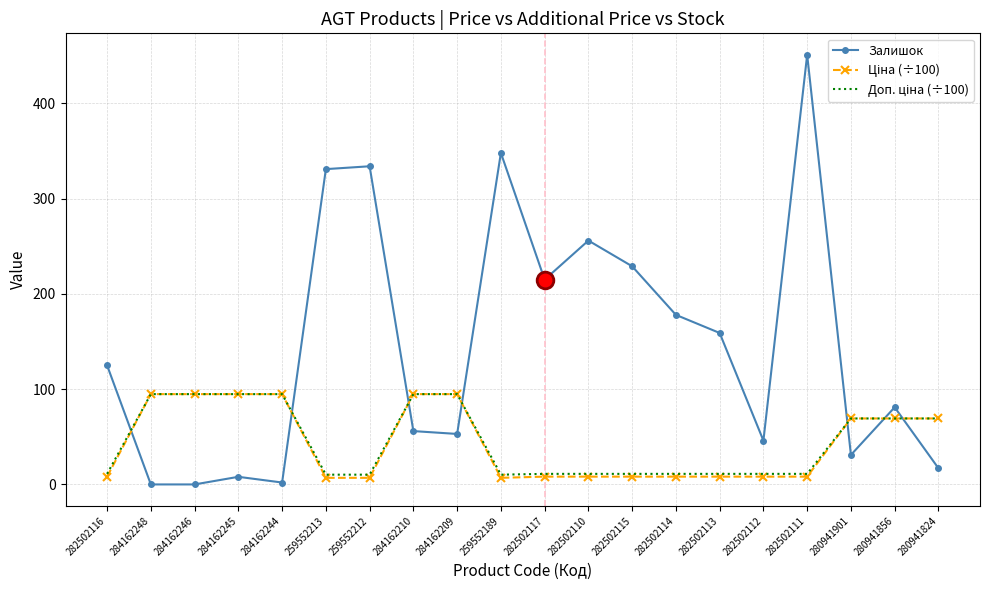

At which category is the sum across all series the highest?

282502111